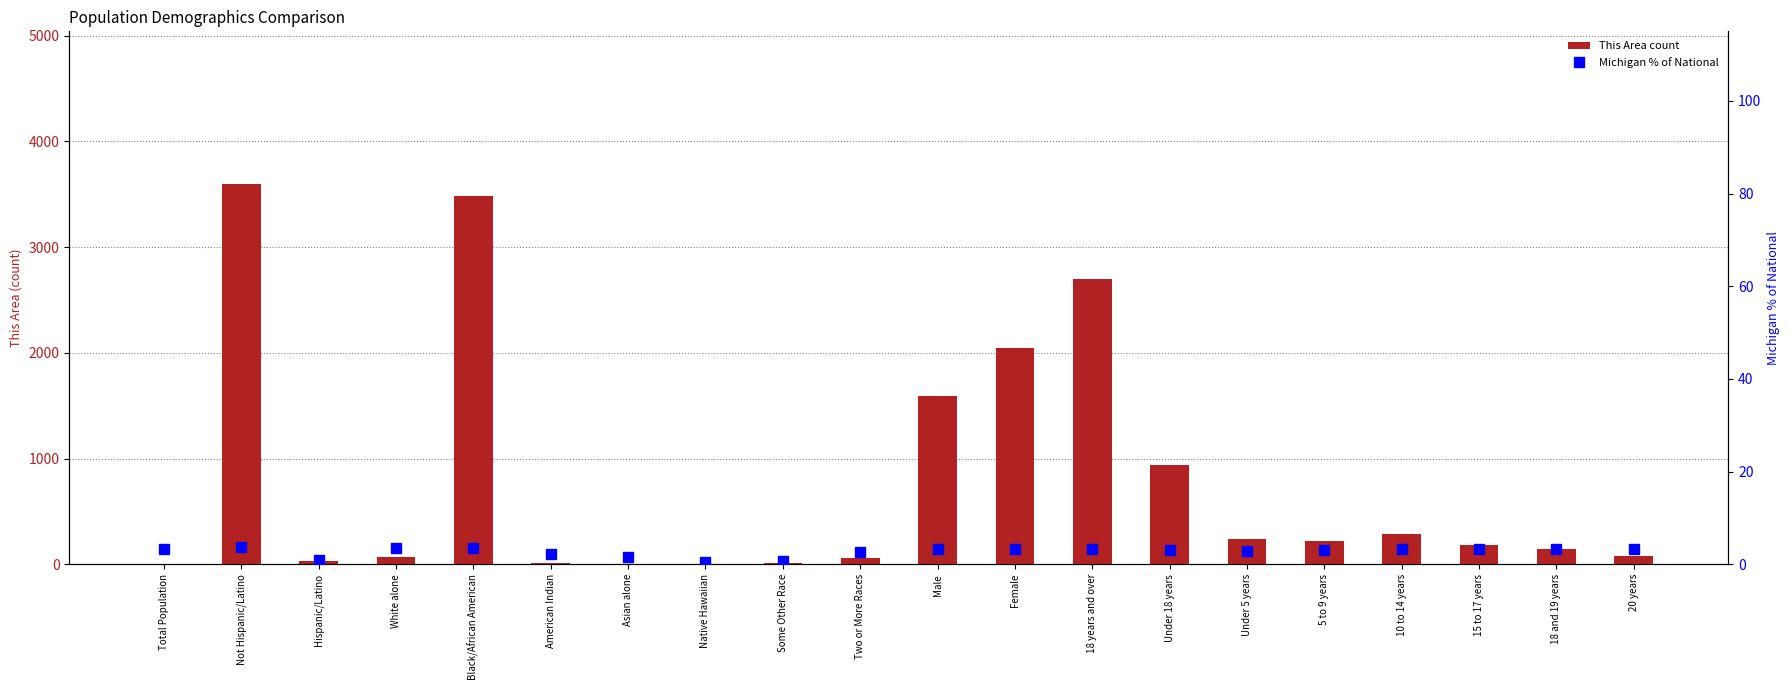

The Michigan % of National series shows 2.1 at American Indian. True or false?

True